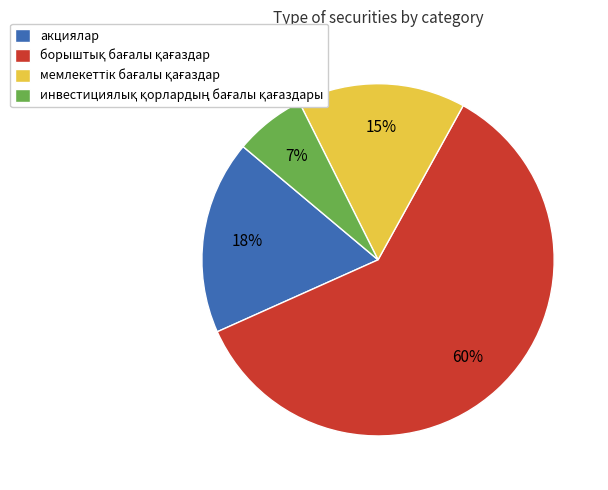

To the nearest percent, what is the average slice percentage?

25%